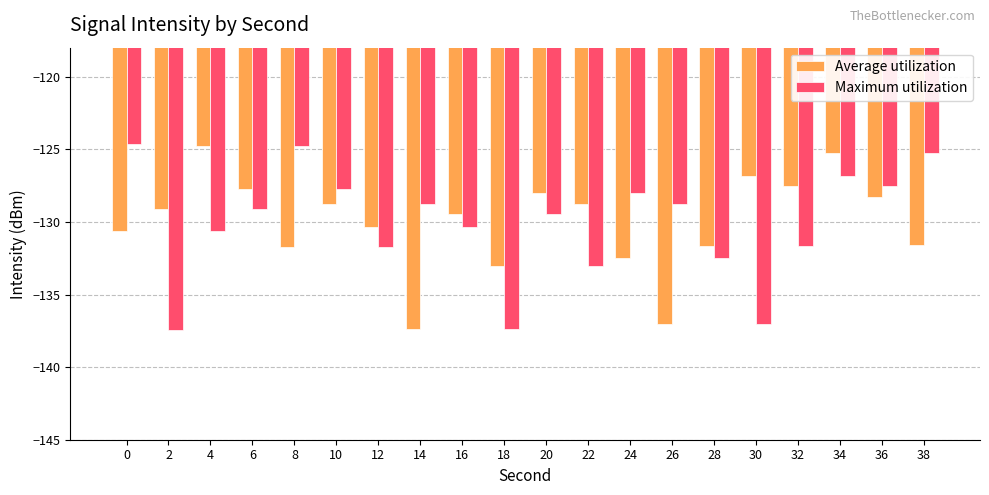

Is it true that Average utilization equals -131.6 at 38?

True